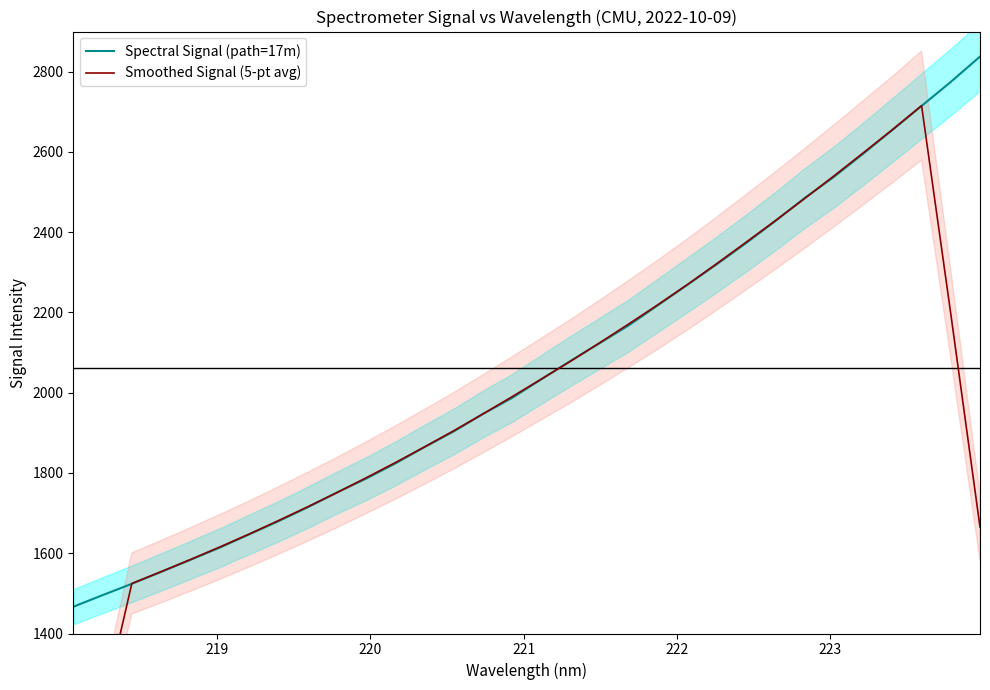

What is the value of the Spectral Signal (path=17m) point at the 14th from the left?

1903.7